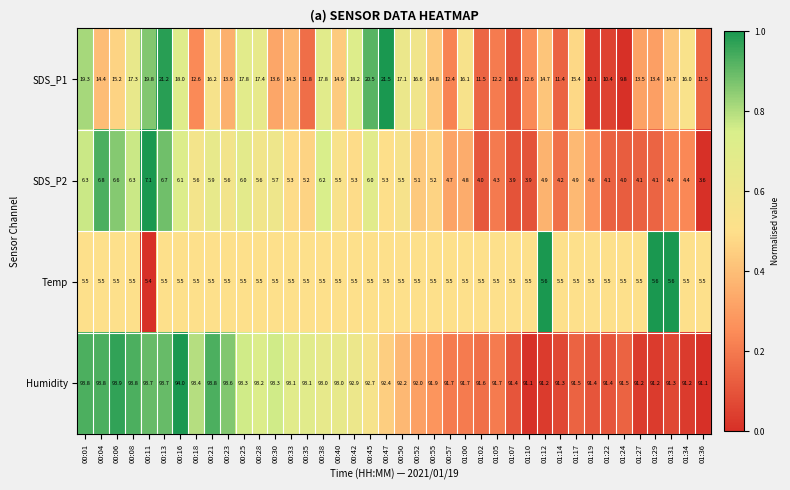

The value of SDS_P1 at 01:07 is 6.1. True or false?

False